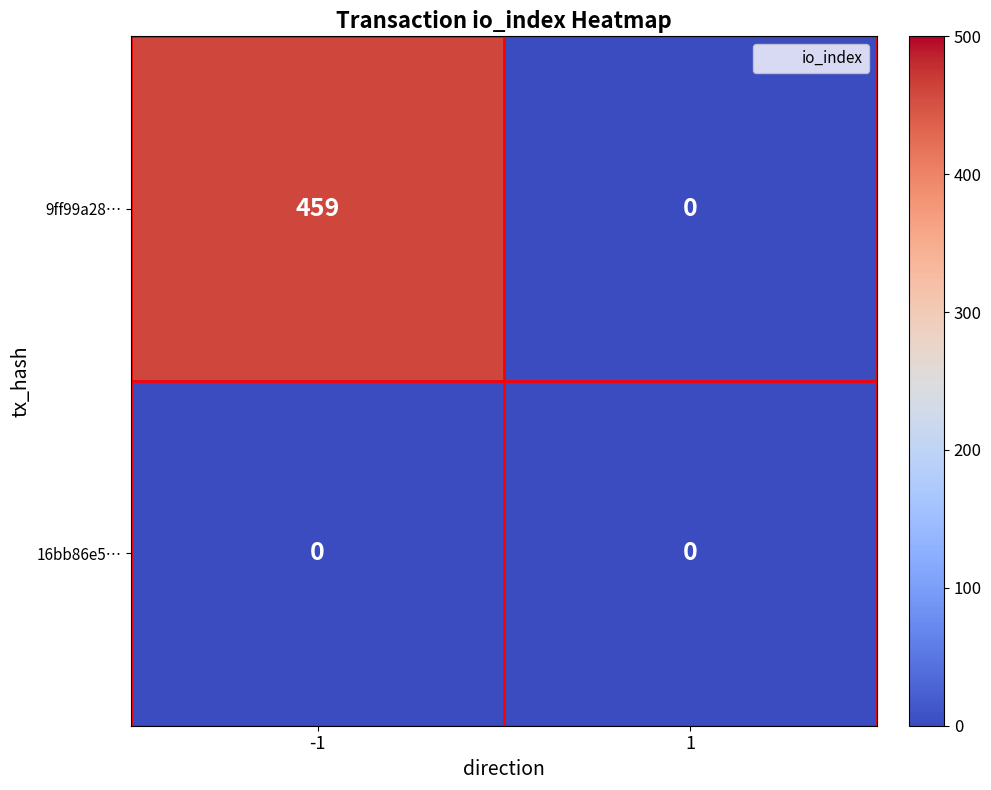

What is the maximum value shown in the chart?

459